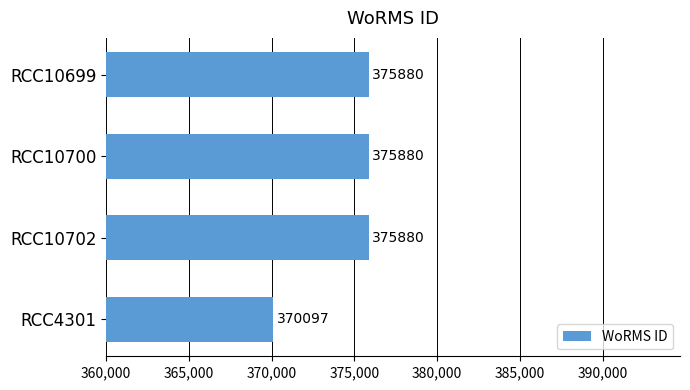

What is the maximum value shown in the chart?

375880